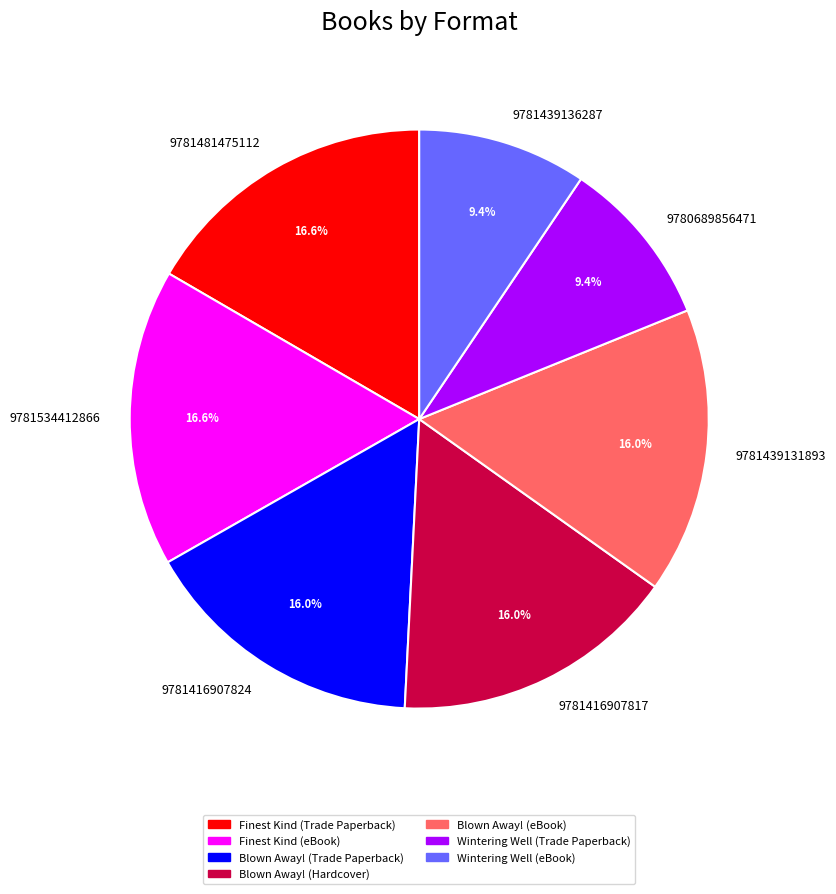

What percentage is NOT represented by 9781439131893?

84.0%